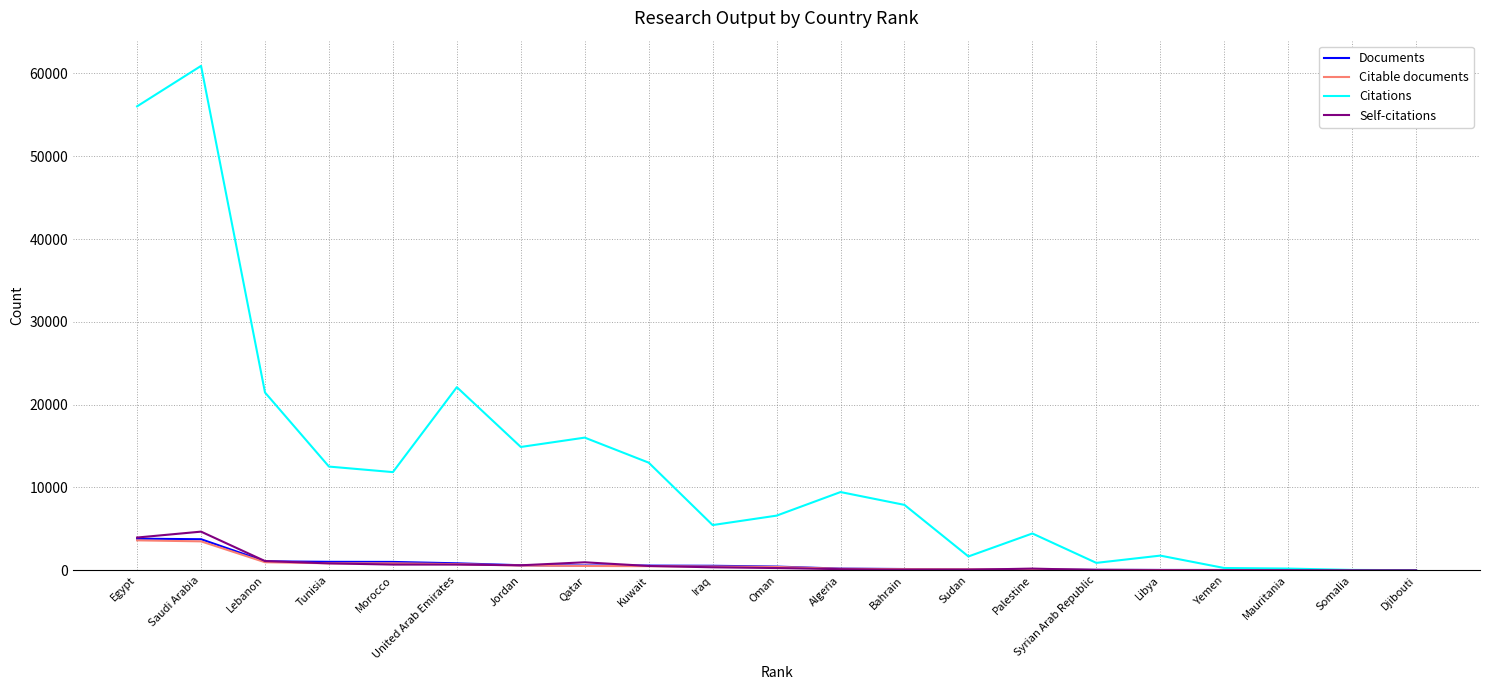

What is the highest value of the Citations series?

60903